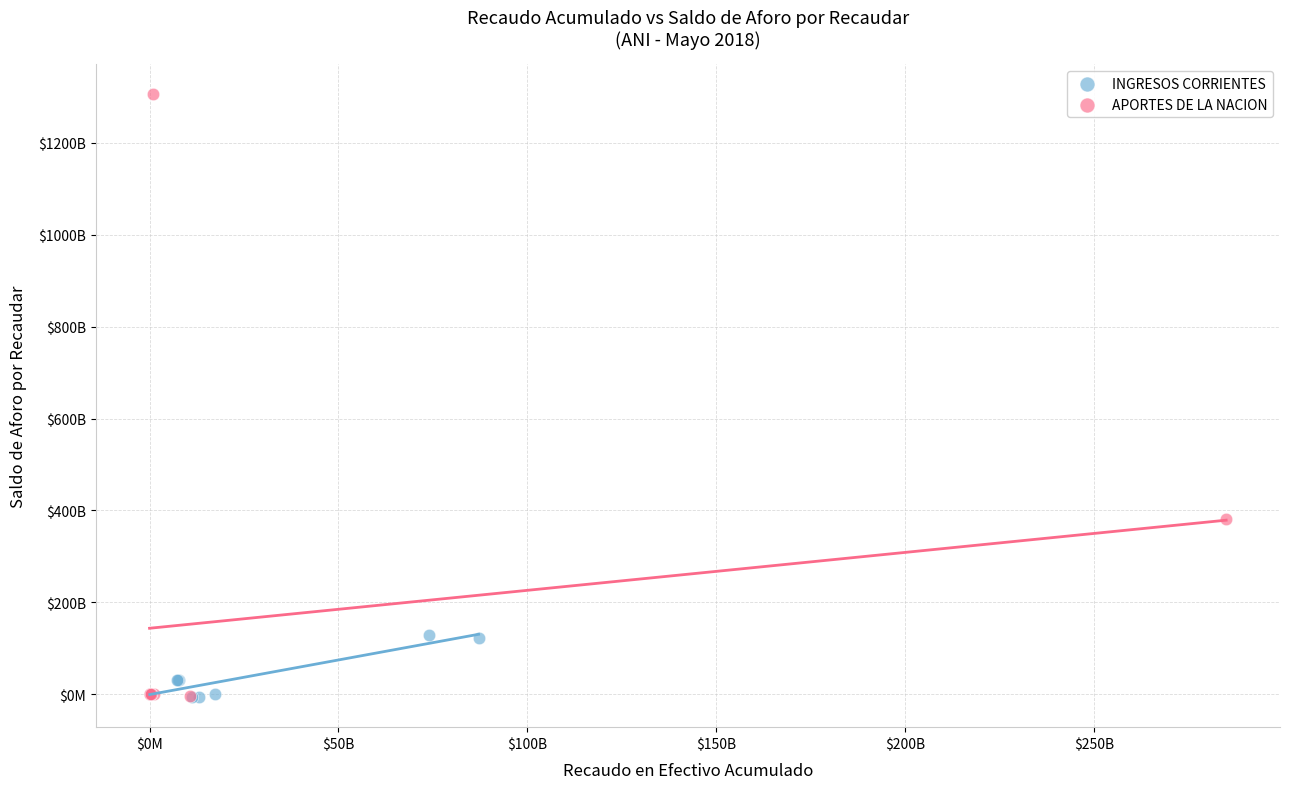

What are all the series names shown in the legend?

INGRESOS CORRIENTES, APORTES DE LA NACION